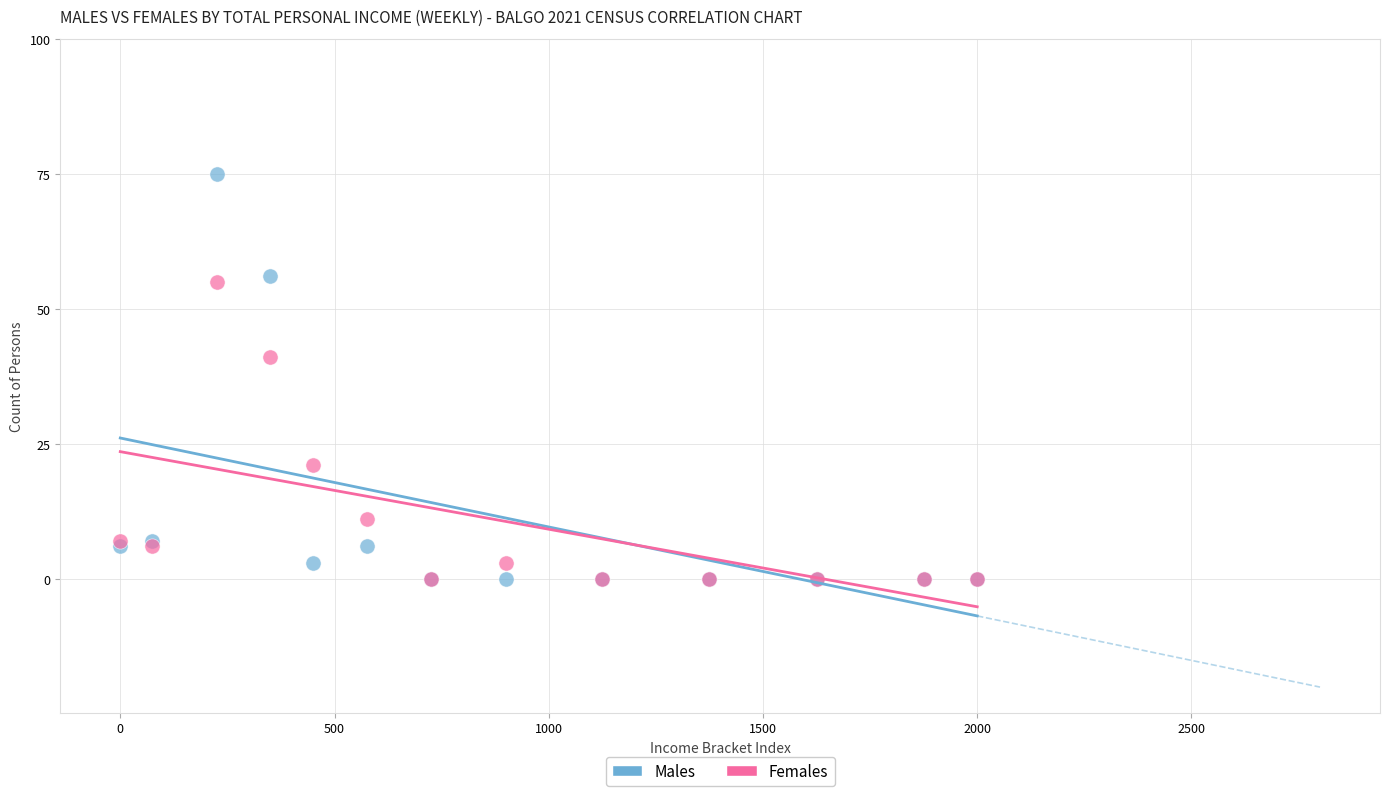

Across all series, what Y value is closest to 37?

41